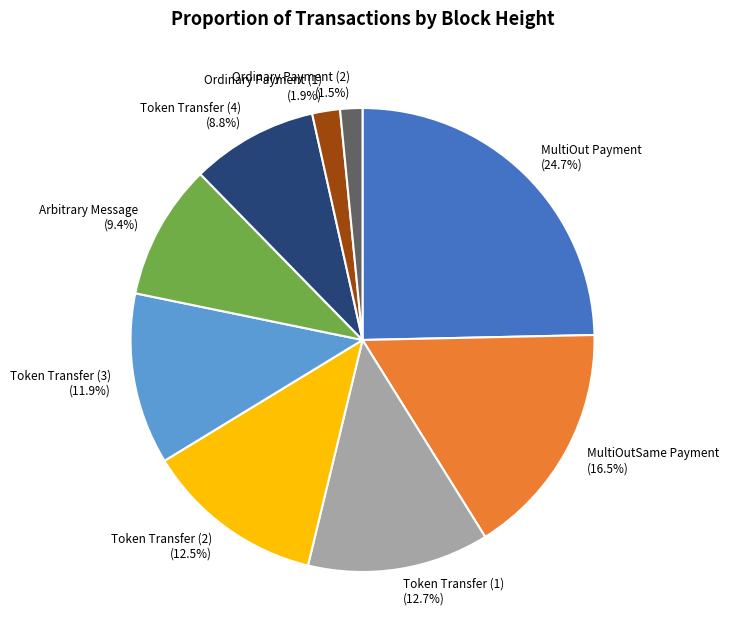

What percentage is NOT represented by Token Transfer (2)?

87.5%